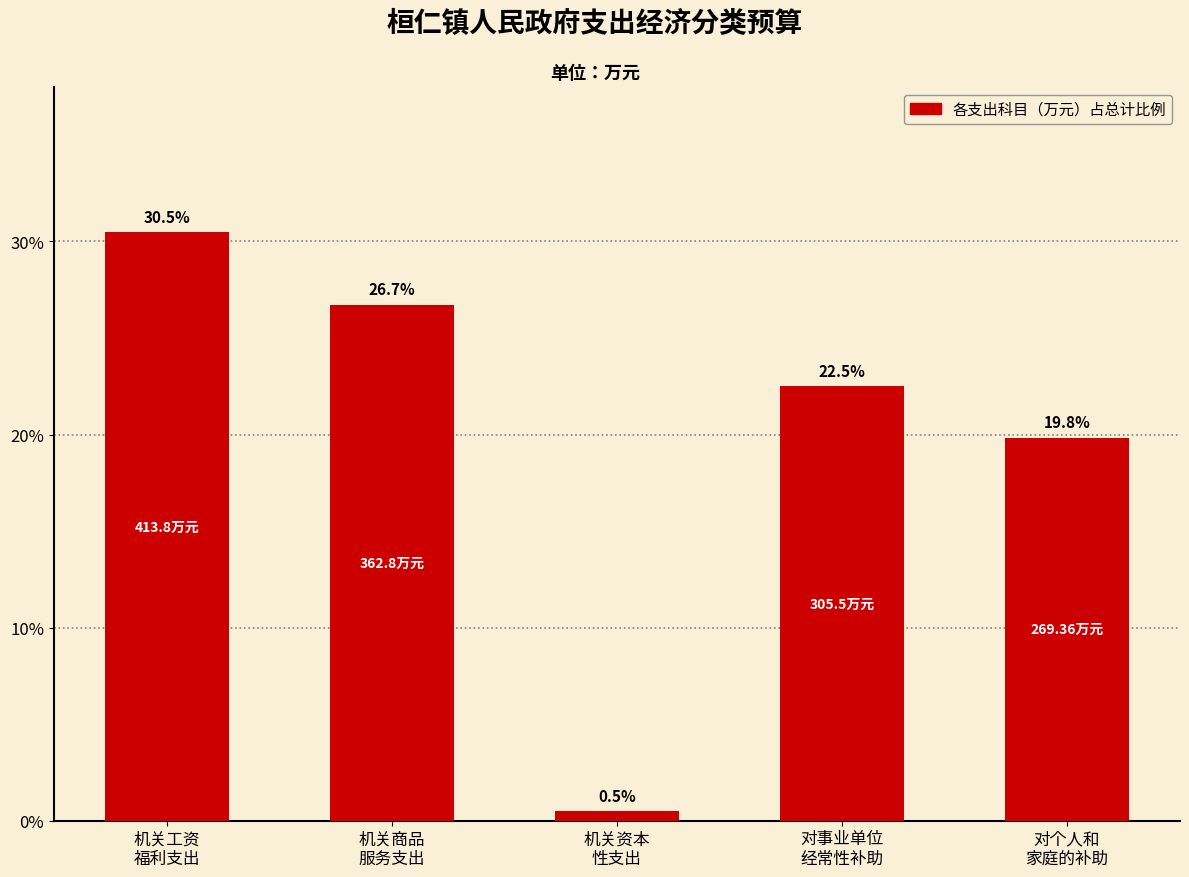

True or false: the data shows 30.9 at 对个人和
家庭的补助.

False